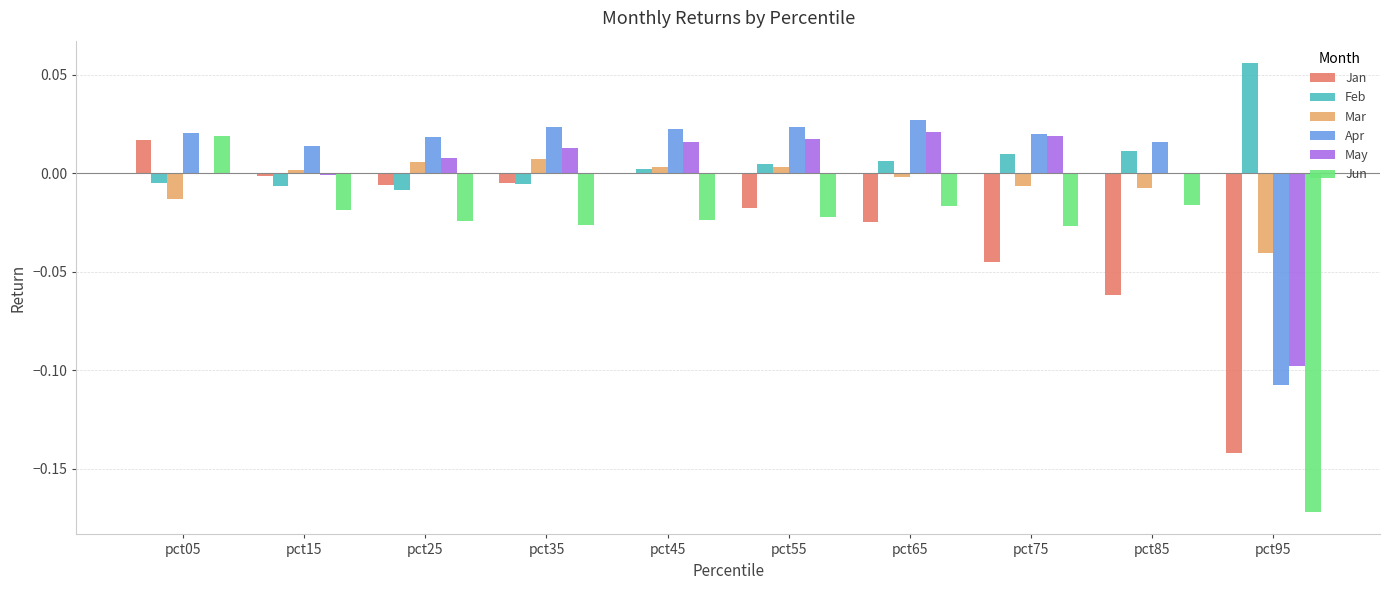

Which category has the highest value across all series?

pct95